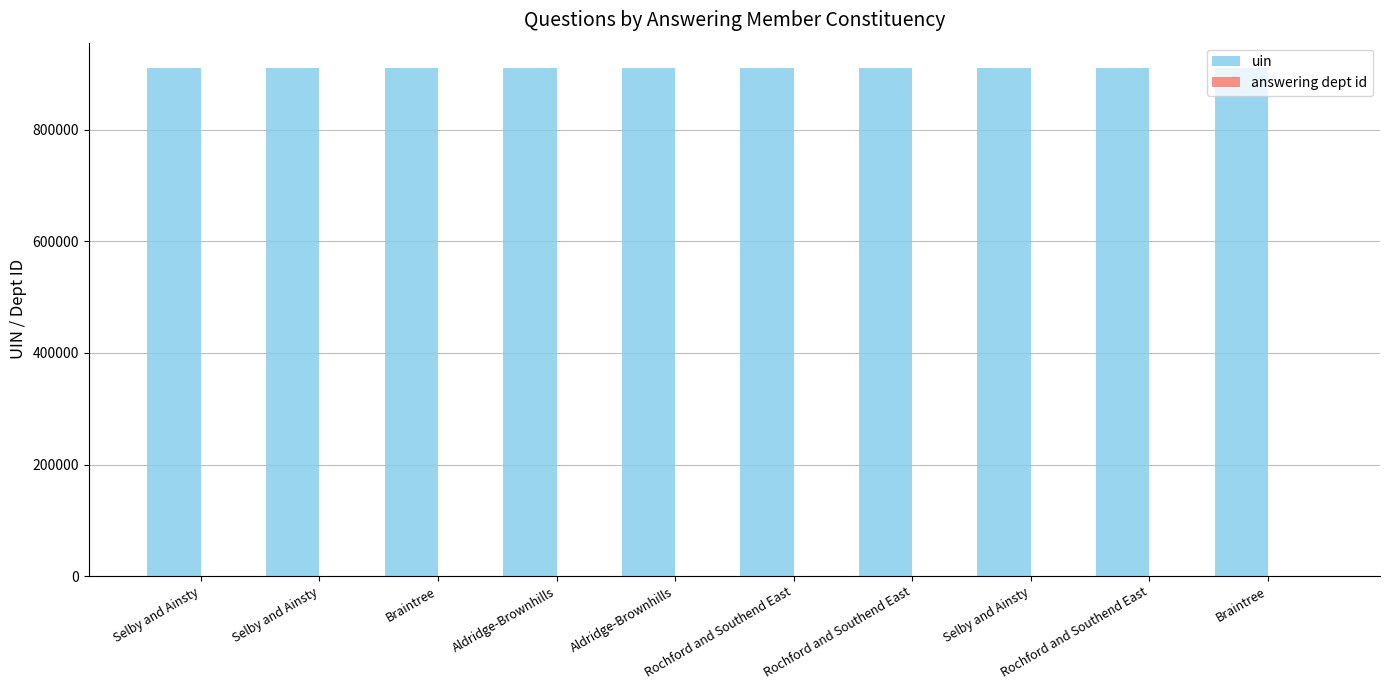

What is the value of the answering dept id bar at the 6th from the left?

208